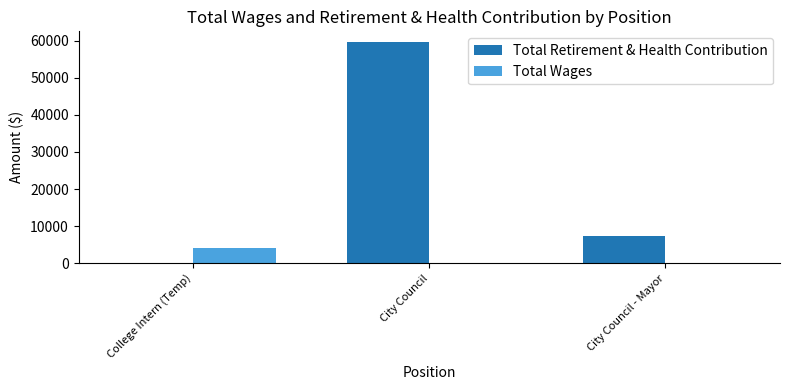

Which series changed the most between College Intern (Temp) and City Council?

Total Retirement & Health Contribution